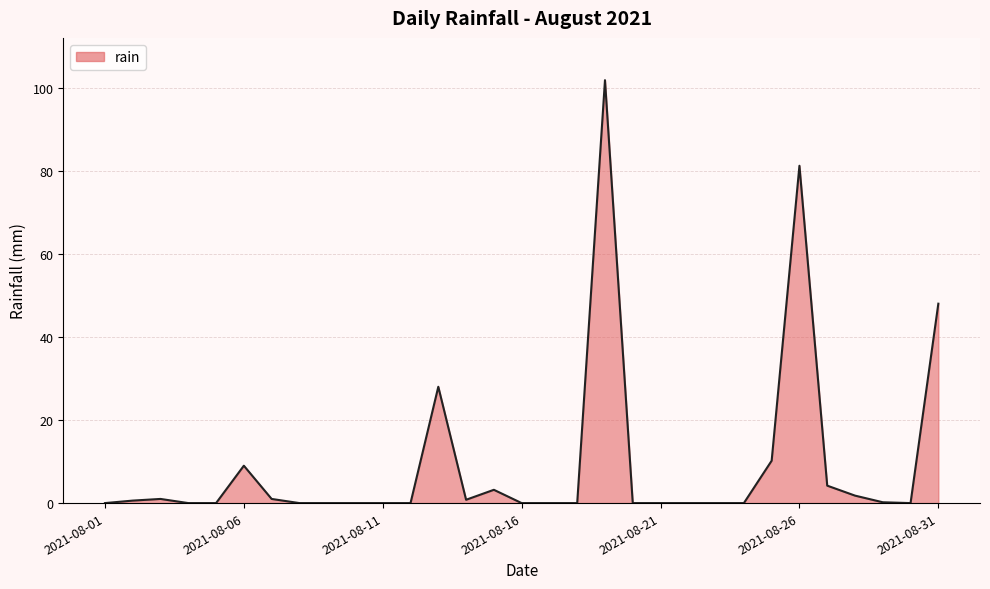

What is the sum of all values?

291.0